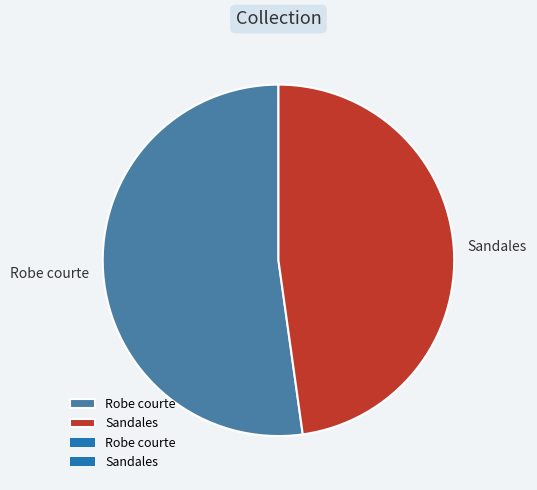

How many slices are in this pie chart?

2